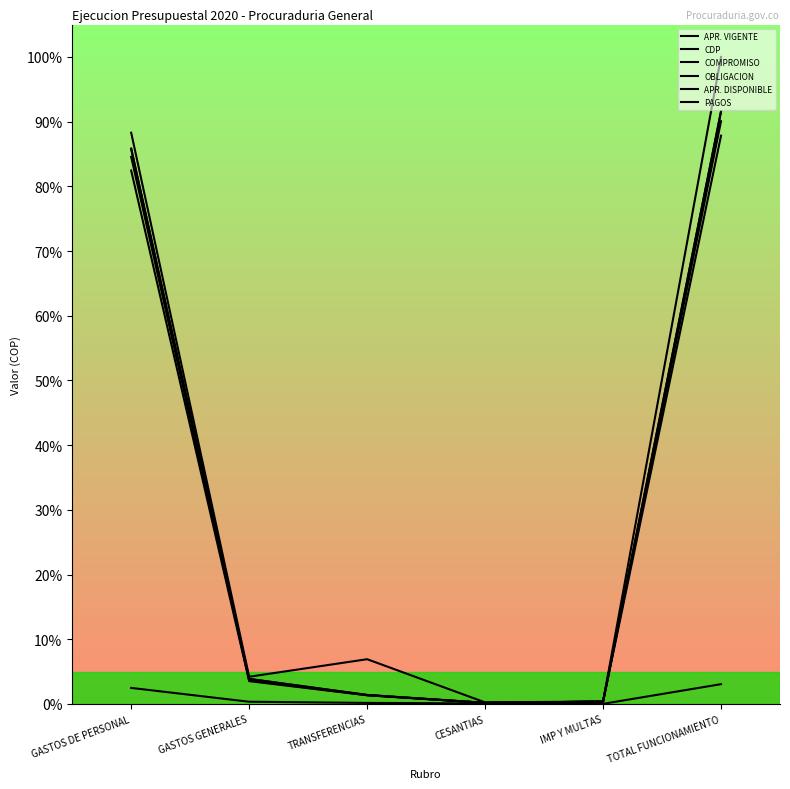

At which label is PAGOS closest to 0?

CESANTIAS